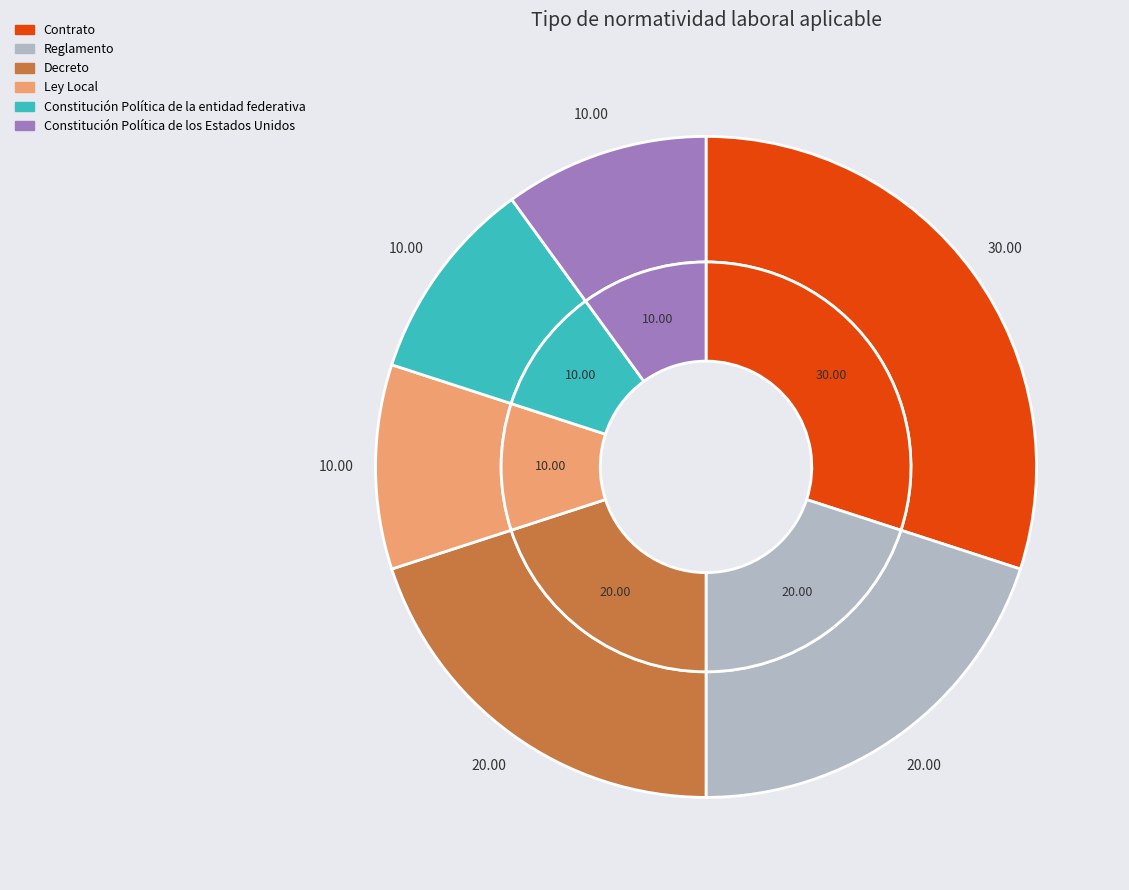

Which slice is the largest?

Contrato